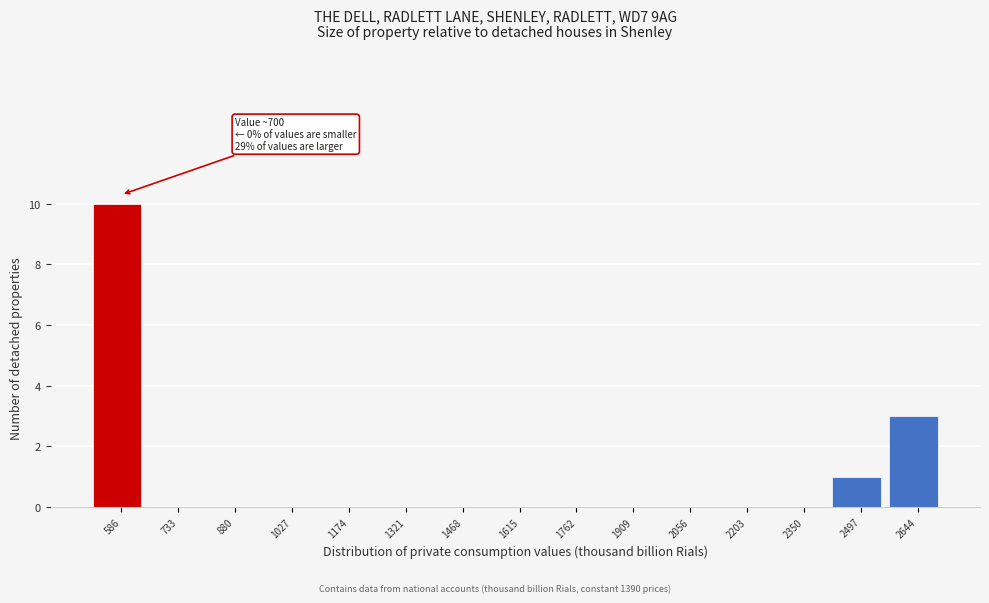

Reading left to right, extract all data points from this chart.

586=10	733=0	880=0	1027=0	1174=0	1321=0	1468=0	1615=0	1762=0	1909=0	2056=0	2203=0	2350=0	2497=1	2644=3